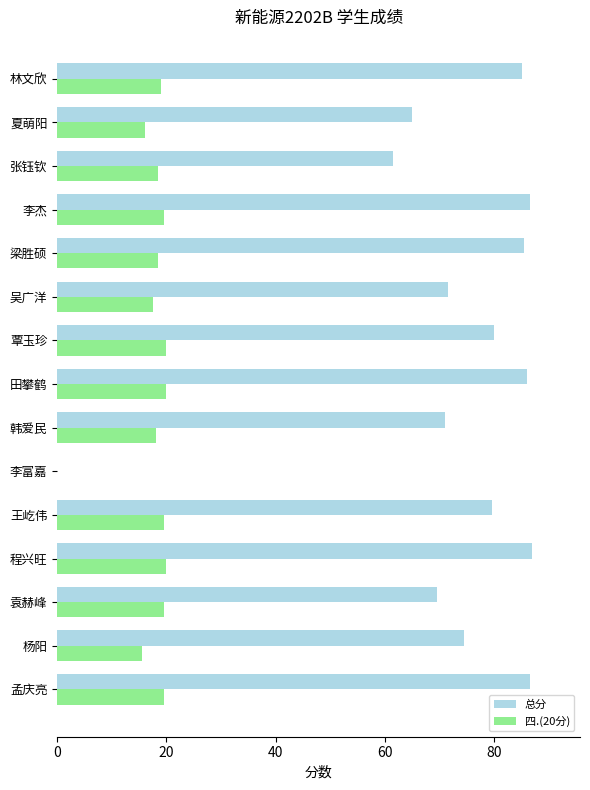

What is the sum of all 总分 values?

1089.0